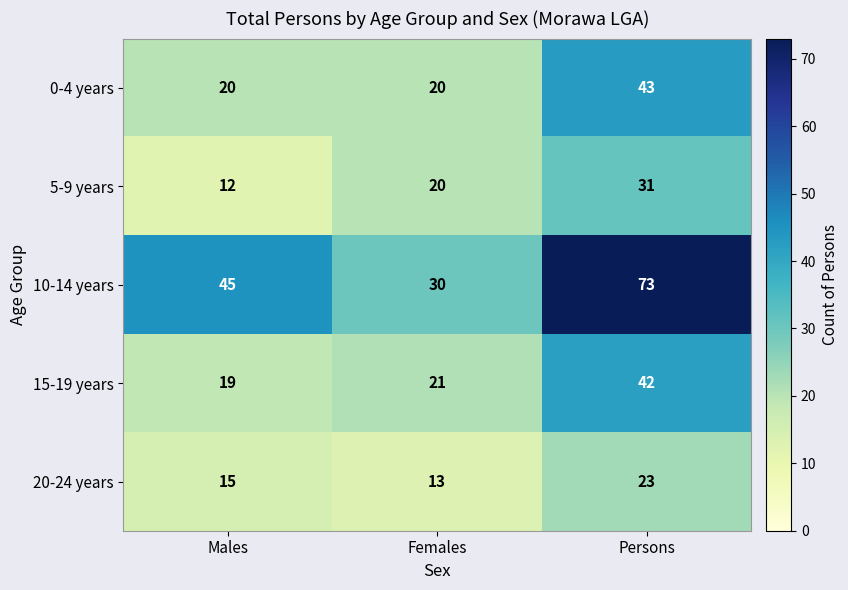

Which series has the largest total across all categories?

10-14 years